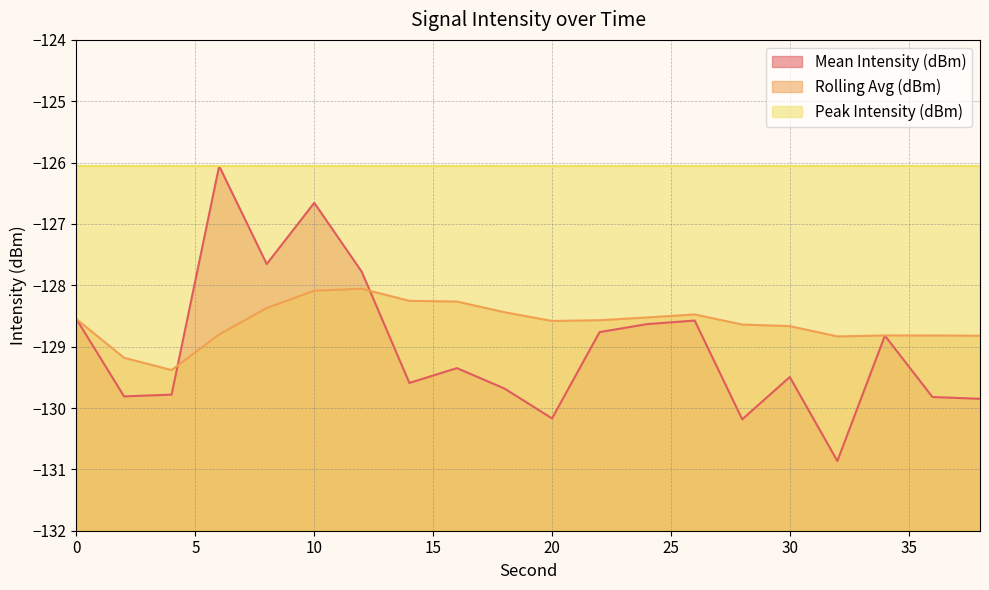

At which category is the sum across all series the highest?

10